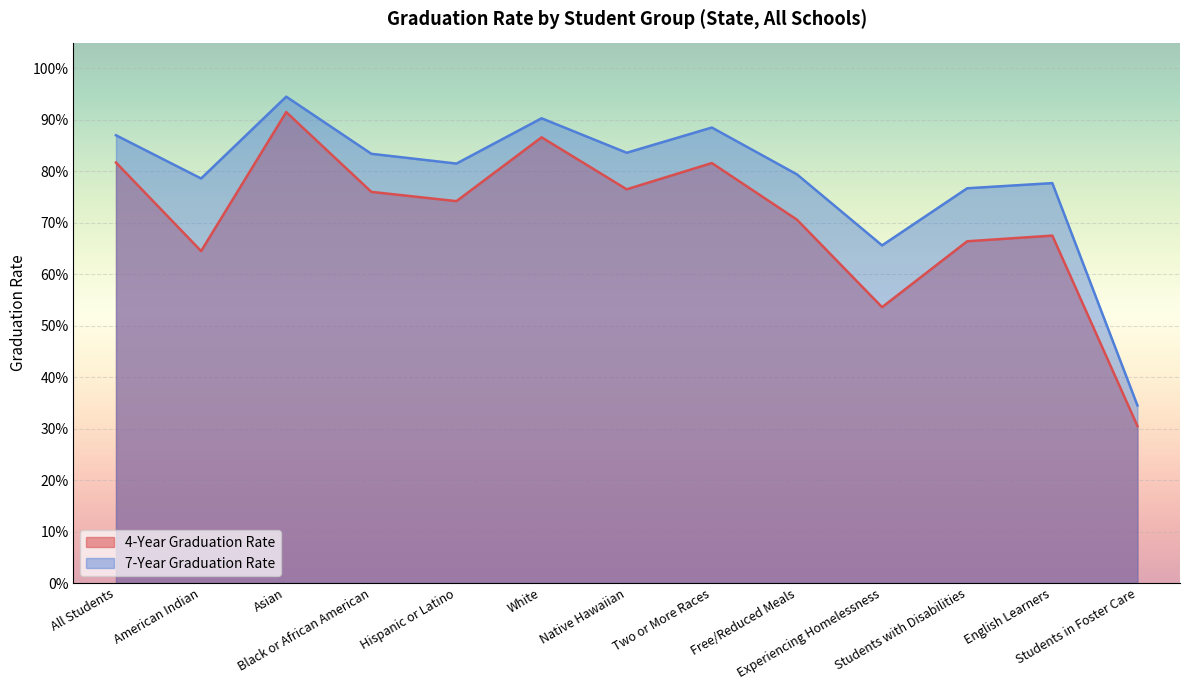

What is the label of the 2nd point from the right?

English Learners